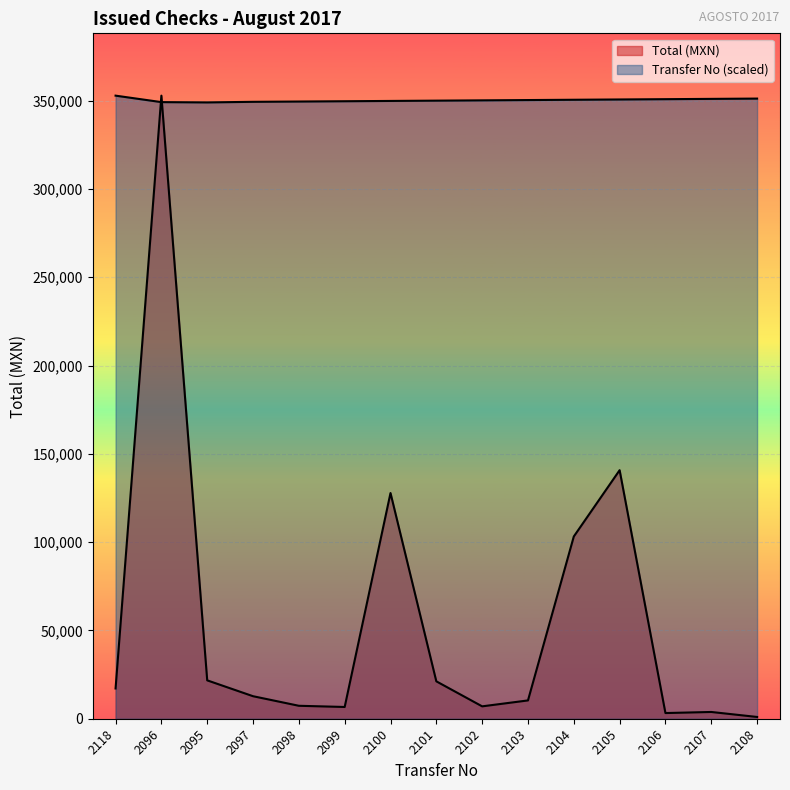

How many intersections are there between Total (MXN) and Transfer No?

2